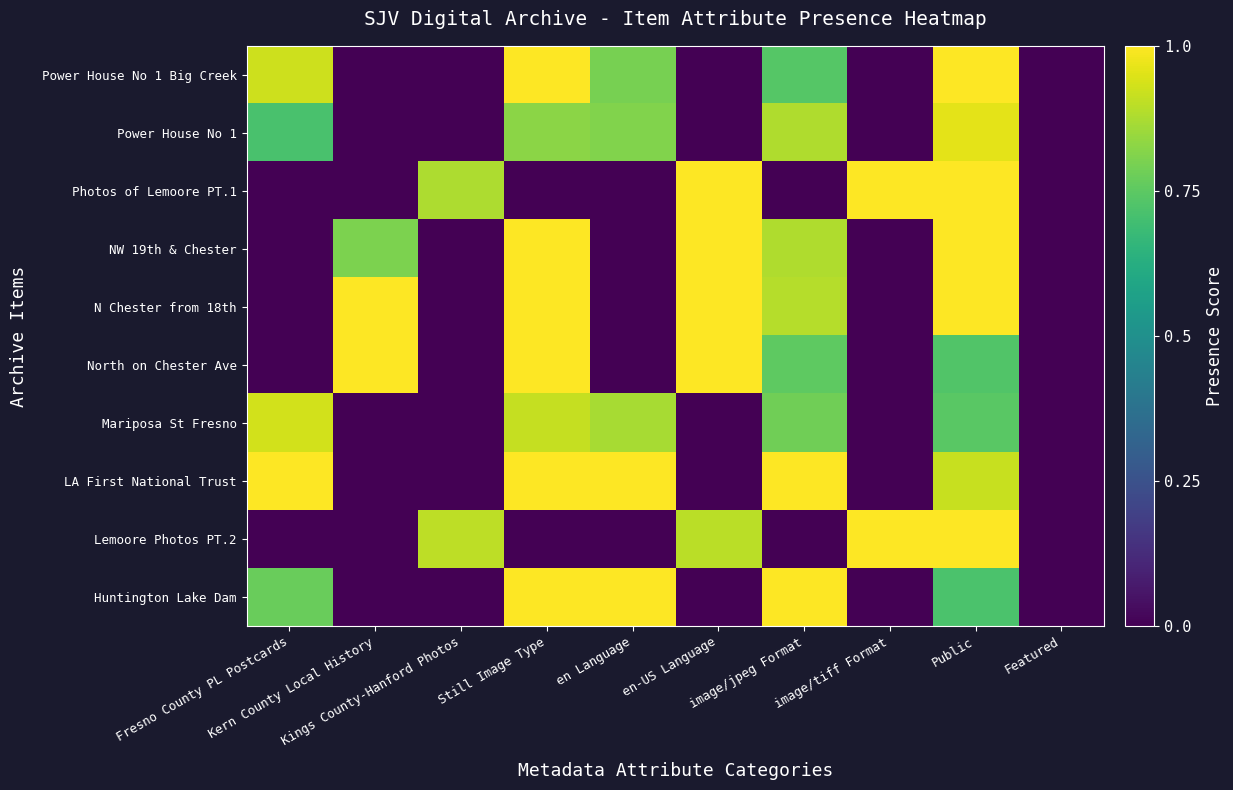

Reading left to right, extract all data points from this chart.

Power House No 1 Big Creek: Fresno County PL Postcards=0.9	Kern County Local History=0.0	Kings County-Hanford Photos=0.0	Still Image Type=1.0	en Language=0.8	en-US Language=0.0	image/jpeg Format=0.7	image/tiff Format=0.0	Public=1.0	Featured=0.0
Power House No 1: Fresno County PL Postcards=0.7	Kern County Local History=0.0	Kings County-Hanford Photos=0.0	Still Image Type=0.8	en Language=0.8	en-US Language=0.0	image/jpeg Format=0.9	image/tiff Format=0.0	Public=1.0	Featured=0.0
Photos of Lemoore PT.1: Fresno County PL Postcards=0.0	Kern County Local History=0.0	Kings County-Hanford Photos=0.9	Still Image Type=0.0	en Language=0.0	en-US Language=1.0	image/jpeg Format=0.0	image/tiff Format=1.0	Public=1.0	Featured=0.0
NW 19th & Chester: Fresno County PL Postcards=0.0	Kern County Local History=0.8	Kings County-Hanford Photos=0.0	Still Image Type=1.0	en Language=0.0	en-US Language=1.0	image/jpeg Format=0.9	image/tiff Format=0.0	Public=1.0	Featured=0.0
N Chester from 18th: Fresno County PL Postcards=0.0	Kern County Local History=1.0	Kings County-Hanford Photos=0.0	Still Image Type=1.0	en Language=0.0	en-US Language=1.0	image/jpeg Format=0.9	image/tiff Format=0.0	Public=1.0	Featured=0.0
North on Chester Ave: Fresno County PL Postcards=0.0	Kern County Local History=1.0	Kings County-Hanford Photos=0.0	Still Image Type=1.0	en Language=0.0	en-US Language=1.0	image/jpeg Format=0.8	image/tiff Format=0.0	Public=0.7	Featured=0.0
Mariposa St Fresno: Fresno County PL Postcards=0.9	Kern County Local History=0.0	Kings County-Hanford Photos=0.0	Still Image Type=0.9	en Language=0.9	en-US Language=0.0	image/jpeg Format=0.8	image/tiff Format=0.0	Public=0.7	Featured=0.0
LA First National Trust: Fresno County PL Postcards=1.0	Kern County Local History=0.0	Kings County-Hanford Photos=0.0	Still Image Type=1.0	en Language=1.0	en-US Language=0.0	image/jpeg Format=1.0	image/tiff Format=0.0	Public=0.9	Featured=0.0
Lemoore Photos PT.2: Fresno County PL Postcards=0.0	Kern County Local History=0.0	Kings County-Hanford Photos=0.9	Still Image Type=0.0	en Language=0.0	en-US Language=0.9	image/jpeg Format=0.0	image/tiff Format=1.0	Public=1.0	Featured=0.0
Huntington Lake Dam: Fresno County PL Postcards=0.8	Kern County Local History=0.0	Kings County-Hanford Photos=0.0	Still Image Type=1.0	en Language=1.0	en-US Language=0.0	image/jpeg Format=1.0	image/tiff Format=0.0	Public=0.7	Featured=0.0